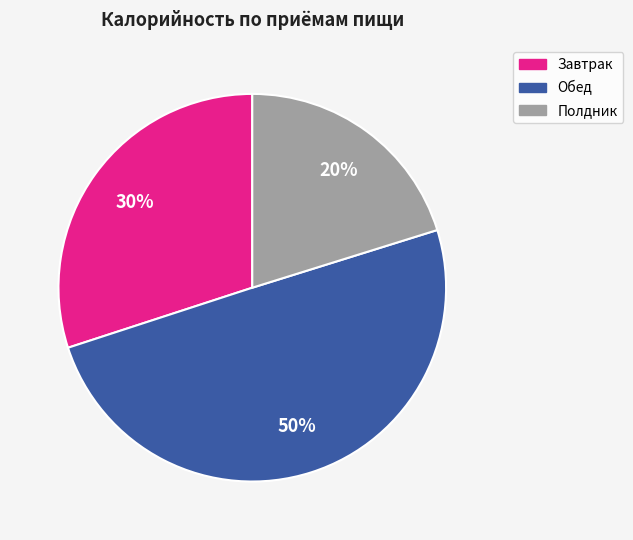

To the nearest percent, what is the difference between the largest and smallest slice percentages?

30%